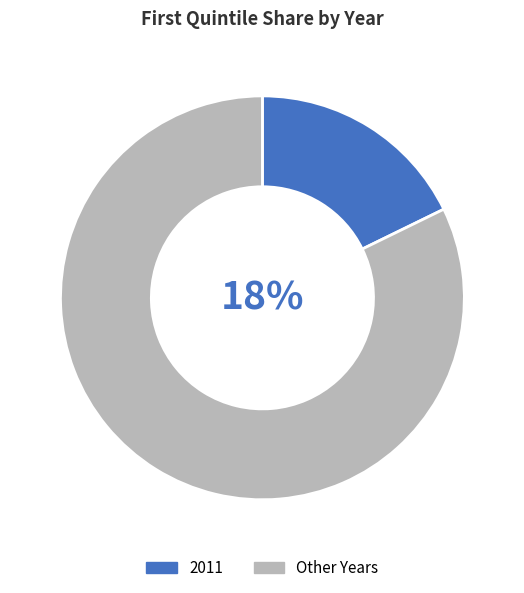

True or false: 2011 accounts for 18% of the total.

True